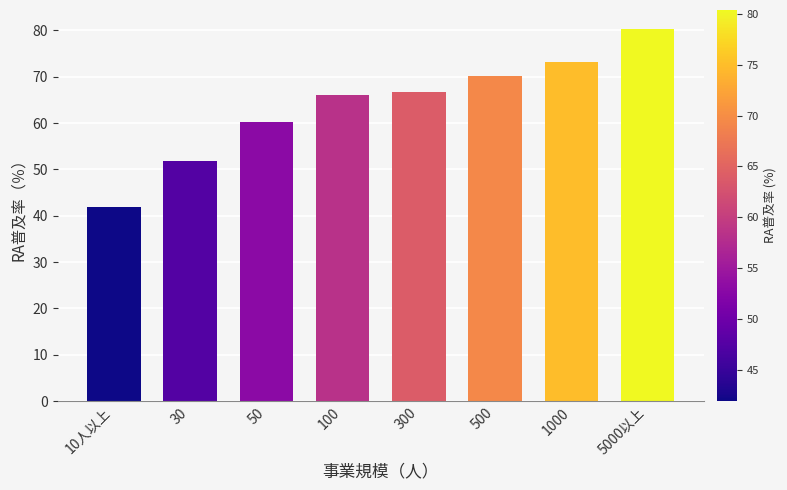

What is the approximate value at 1000?

73.2